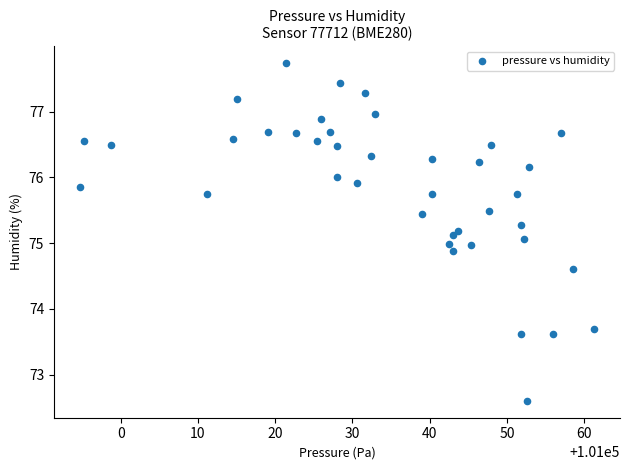

What is the range of Y values (max minus min)?

5.1